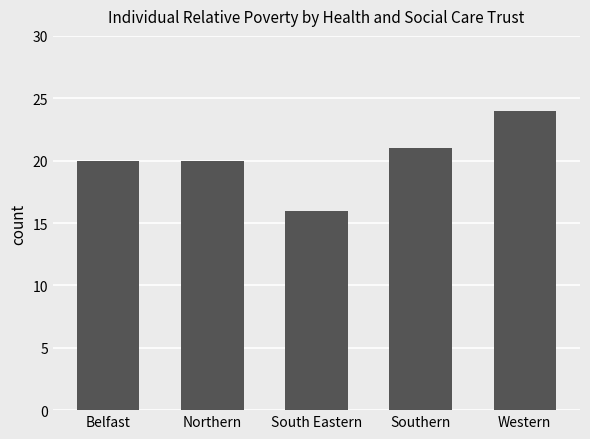

What is the difference between the second highest and second lowest values?

1